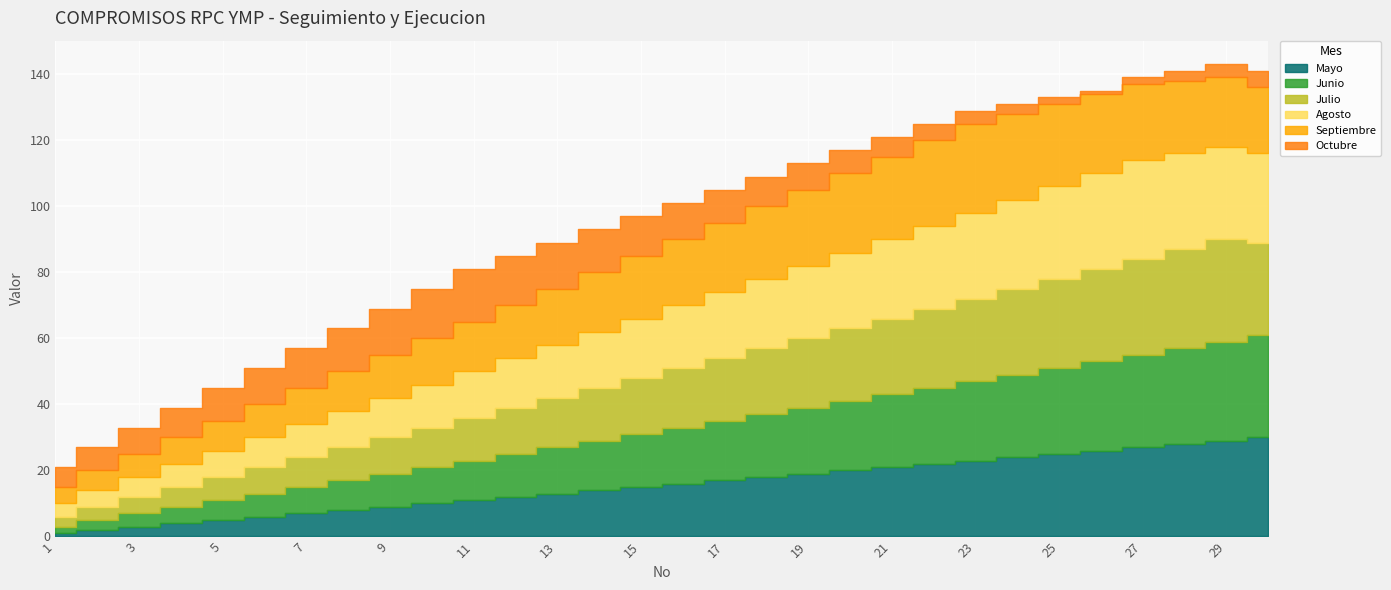

Reading left to right, list all the values displayed in this chart.

Mayo: 1=1	2=2	3=3	4=4	5=5	6=6	7=7	8=8	9=9	10=10	11=11	12=12	13=13	14=14	15=15	16=16	17=17	18=18	19=19	20=20	21=21	22=22	23=23	24=24	25=25	26=26	27=27	28=28	29=29	30=30
Junio: 1=2	2=3	3=4	4=5	5=6	6=7	7=8	8=9	9=10	10=11	11=12	12=13	13=14	14=15	15=16	16=17	17=18	18=19	19=20	20=21	21=22	22=23	23=24	24=25	25=26	26=27	27=28	28=29	29=30	30=31
Julio: 1=3	2=4	3=5	4=6	5=7	6=8	7=9	8=10	9=11	10=12	11=13	12=14	13=15	14=16	15=17	16=18	17=19	18=20	19=21	20=22	21=23	22=24	23=25	24=26	25=27	26=28	27=29	28=30	29=31	30=28
Agosto: 1=4	2=5	3=6	4=7	5=8	6=9	7=10	8=11	9=12	10=13	11=14	12=15	13=16	14=17	15=18	16=19	17=20	18=21	19=22	20=23	21=24	22=25	23=26	24=27	25=28	26=29	27=30	28=29	29=28	30=27
Septiembre: 1=5	2=6	3=7	4=8	5=9	6=10	7=11	8=12	9=13	10=14	11=15	12=16	13=17	14=18	15=19	16=20	17=21	18=22	19=23	20=24	21=25	22=26	23=27	24=26	25=25	26=24	27=23	28=22	29=21	30=20
Octubre: 1=6	2=7	3=8	4=9	5=10	6=11	7=12	8=13	9=14	10=15	11=16	12=15	13=14	14=13	15=12	16=11	17=10	18=9	19=8	20=7	21=6	22=5	23=4	24=3	25=2	26=1	27=2	28=3	29=4	30=5